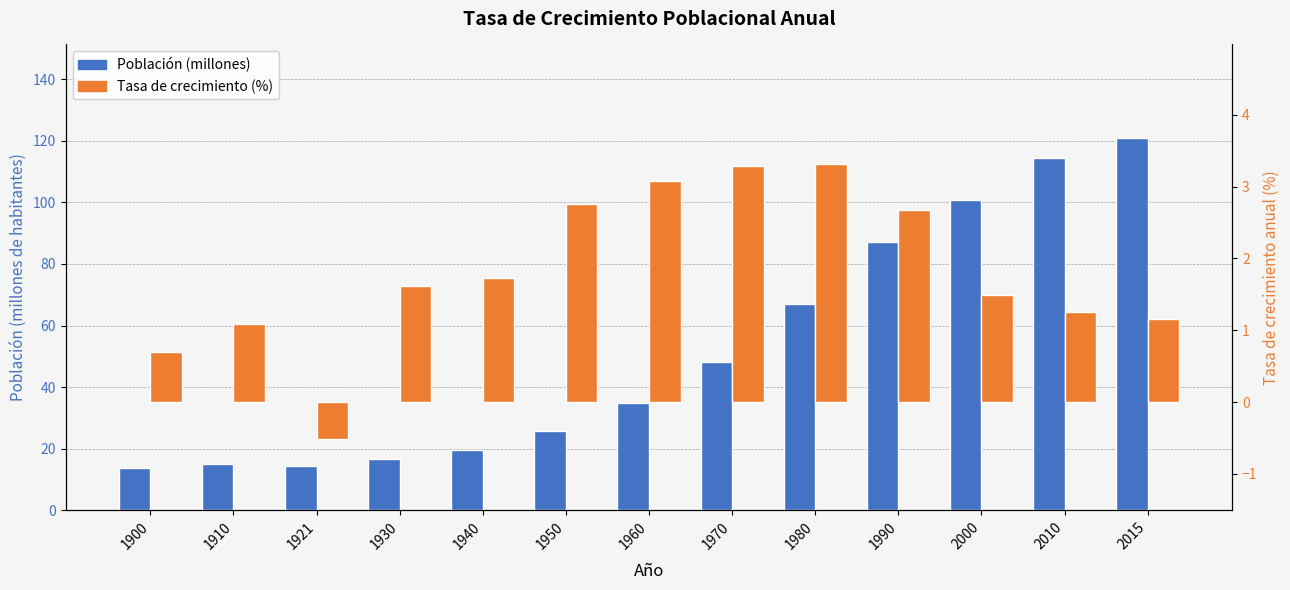

At which category is the sum across all series the highest?

2015